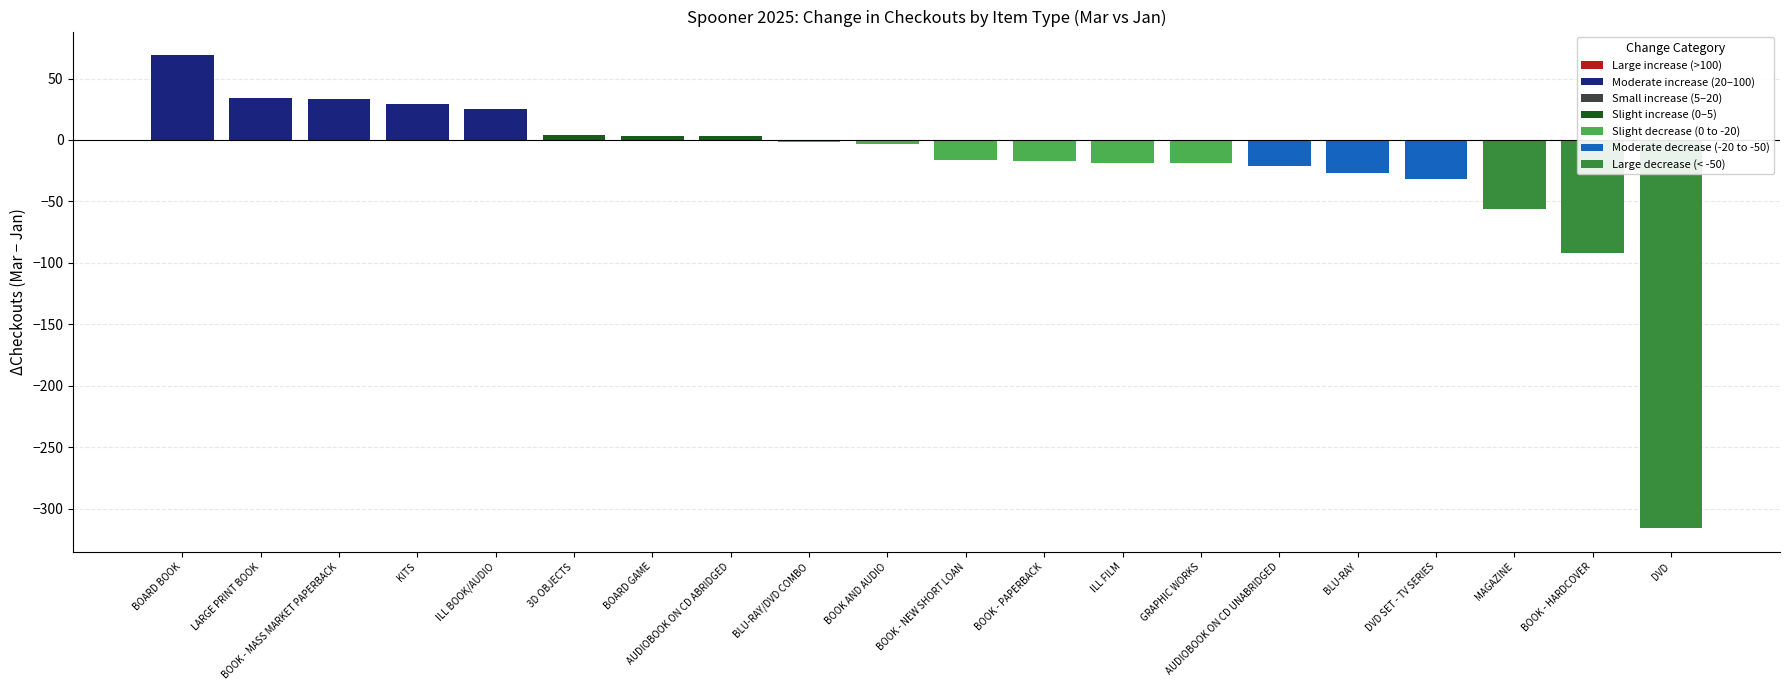

What is the difference between the second highest and second lowest values?

126